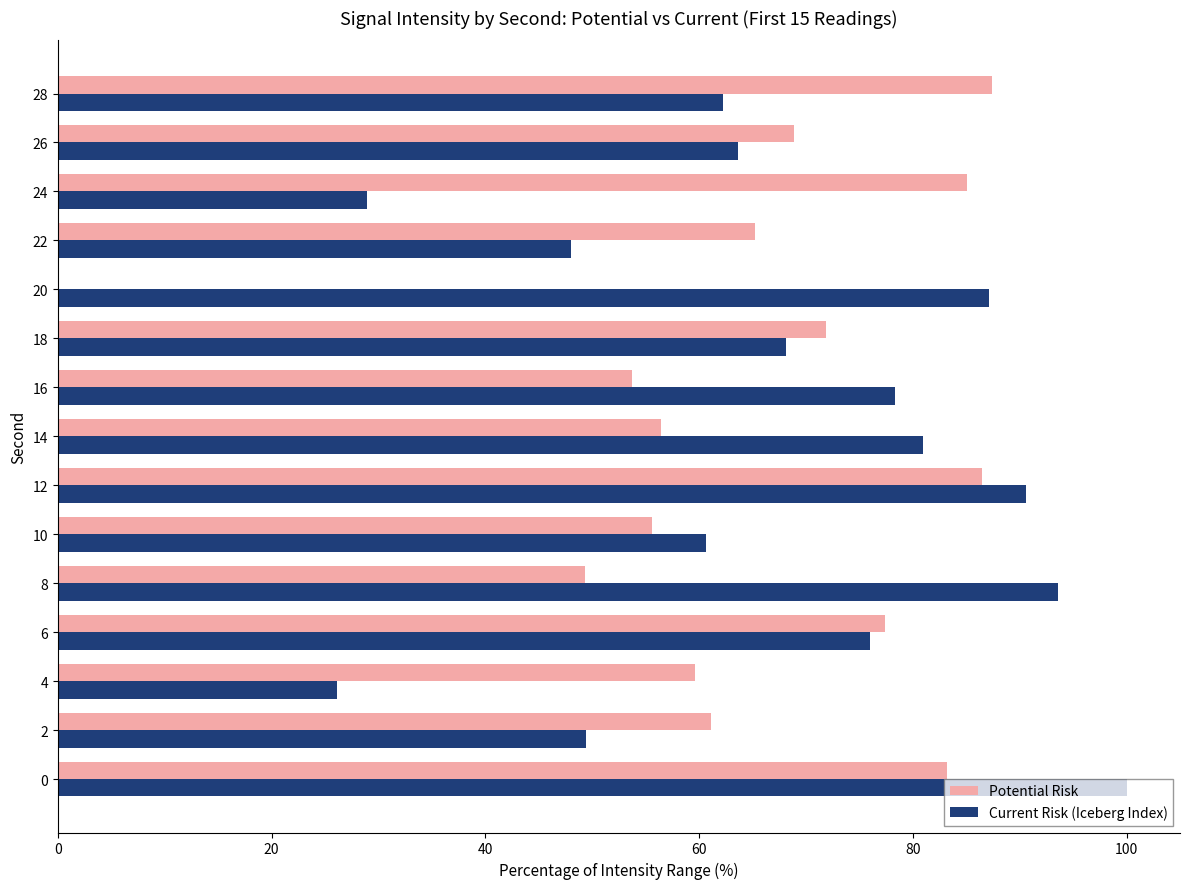

What are all the series names shown in the legend?

Potential Risk, Current Risk (Iceberg Index)